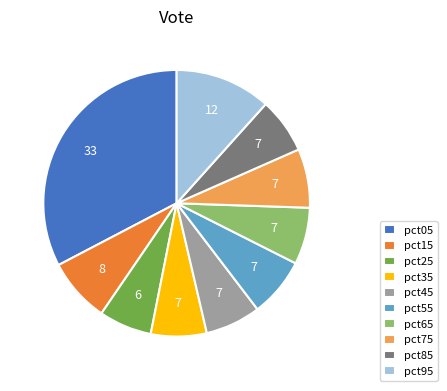

Between pct05 and pct55, which is larger?

pct05